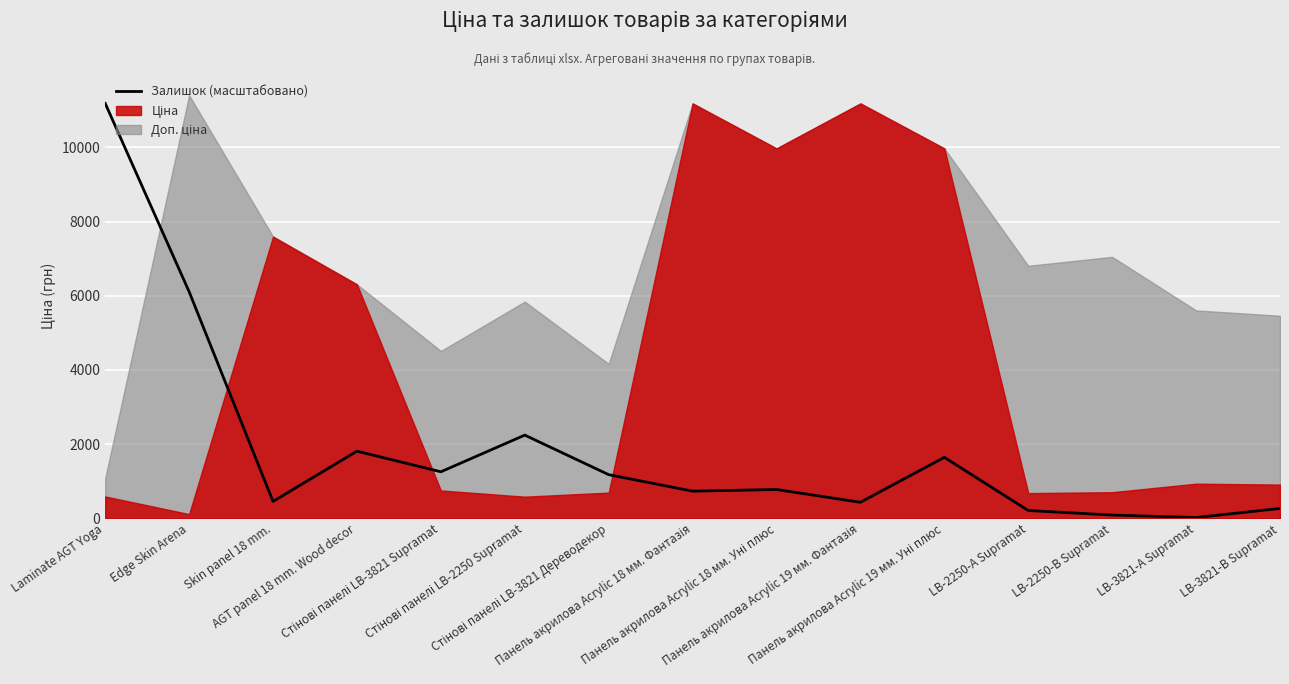

How many lines are shown in the chart?

1